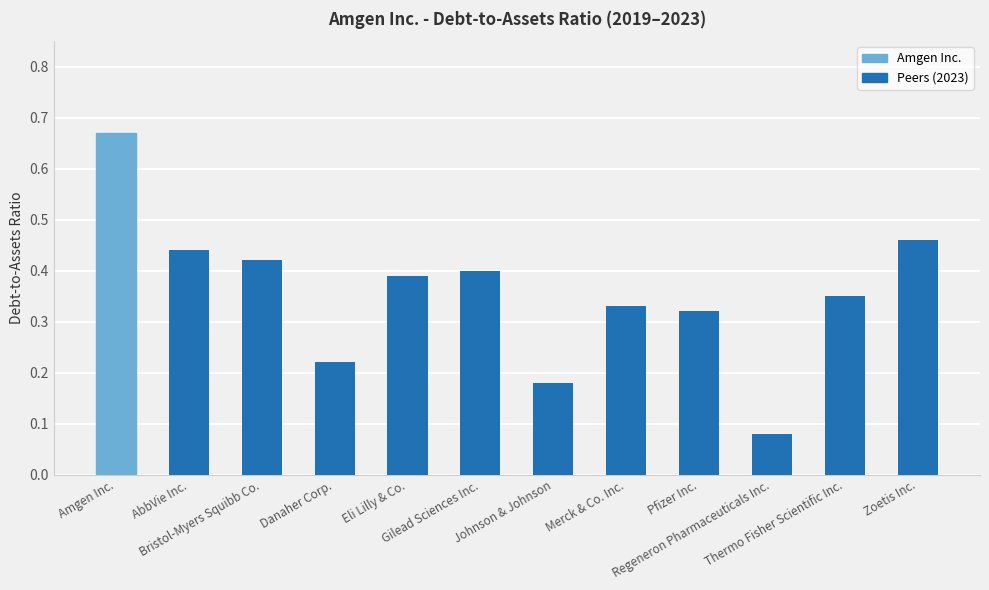

Rank the categories by value from lowest to highest.

Regeneron Pharmaceuticals Inc., Johnson & Johnson, Danaher Corp., Pfizer Inc., Merck & Co. Inc., Thermo Fisher Scientific Inc., Eli Lilly & Co., Gilead Sciences Inc., Bristol-Myers Squibb Co., AbbVie Inc., Zoetis Inc., Amgen Inc.